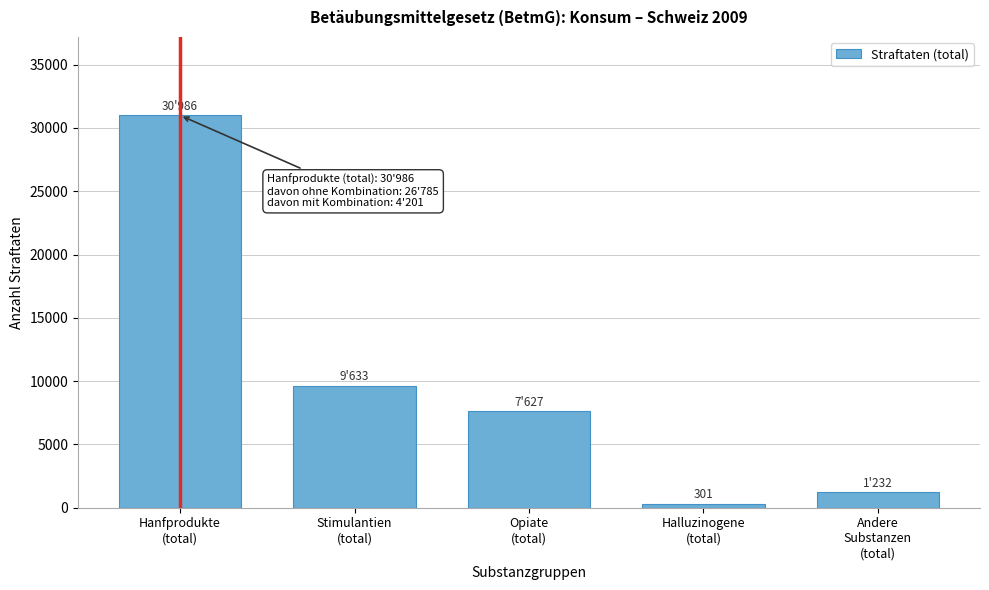

Reading left to right, list all the values displayed in this chart.

30986	9633	7627	301	1232